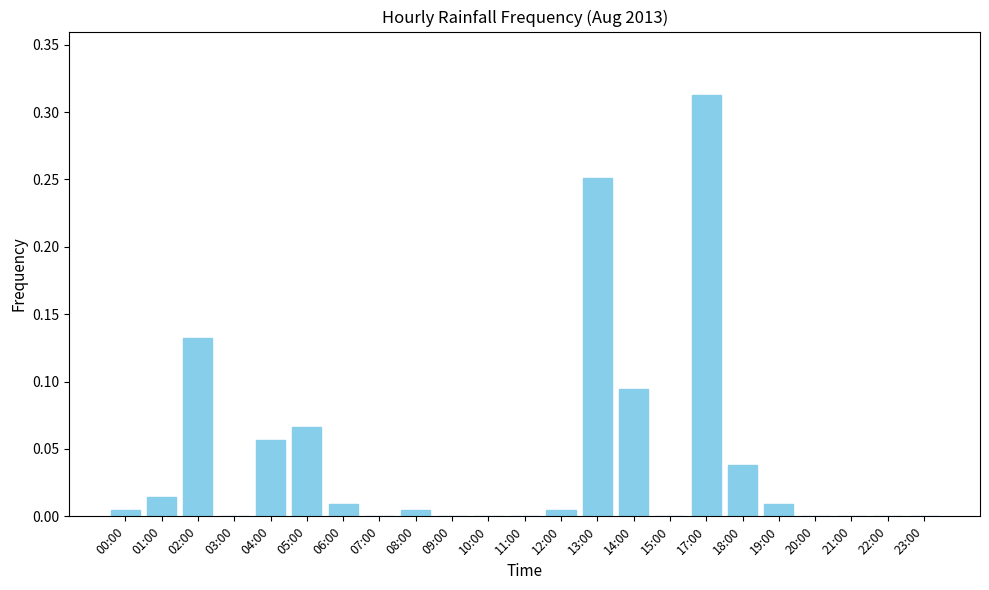

Which label corresponds to the largest value in the chart?

17:00